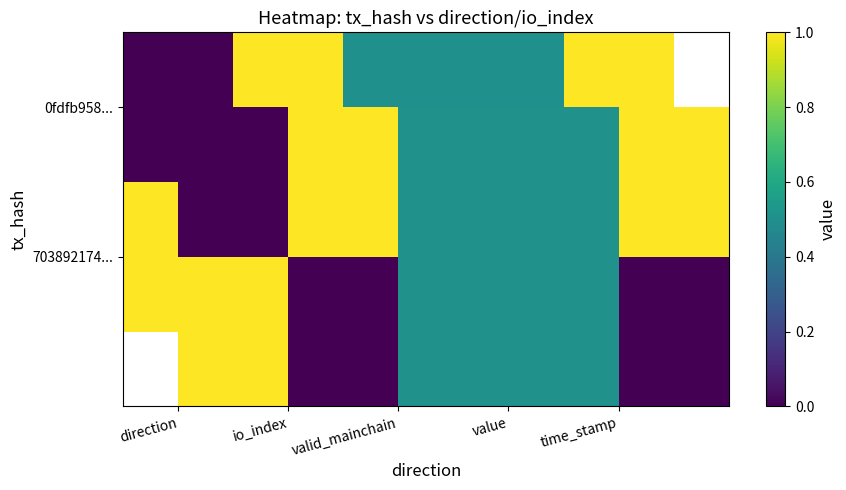

Which series has the largest range (max minus min)?

0fdfb958...